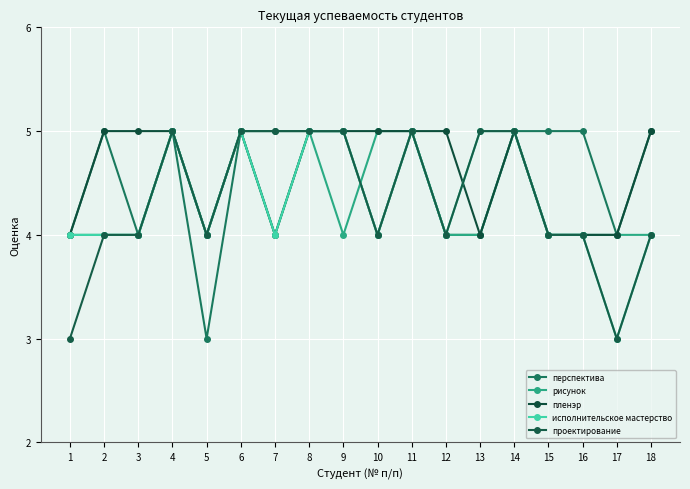

At which category is the sum across all series the highest?

4